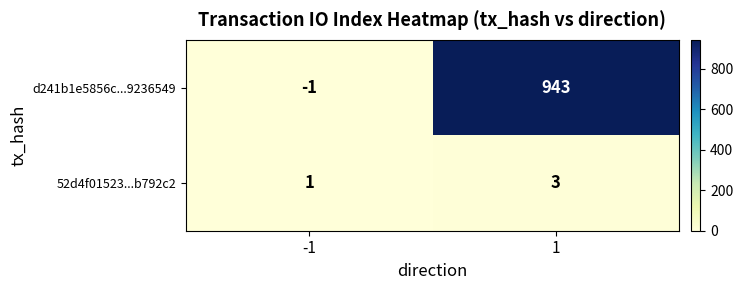

What is the spread (max minus min) of values at 1?

940